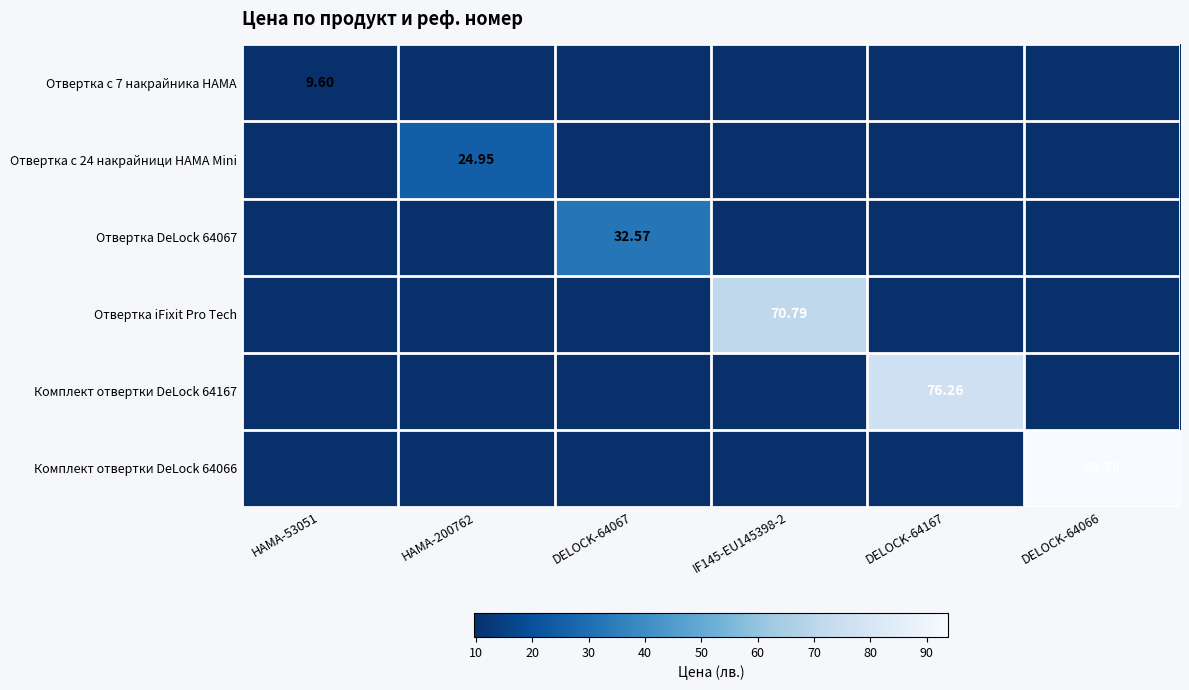

Is it true that Отвертка DeLock 64067 equals 0.0 at DELOCK-64066?

True